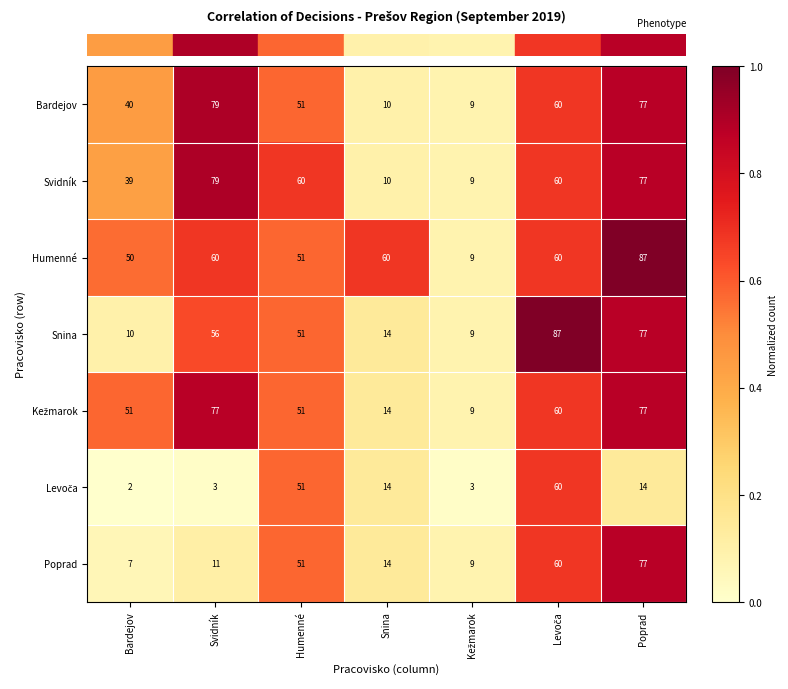

What is the total value across all series at Snina?

136